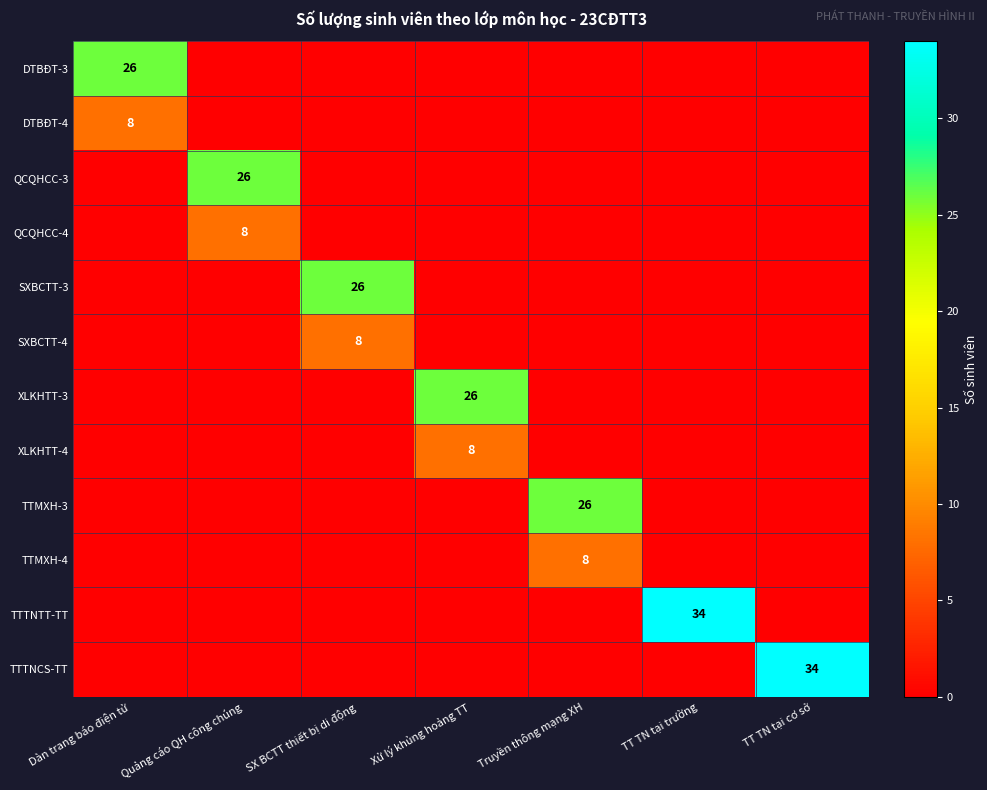

Is it true that SXBCTT-3 equals 26 at SX BCTT thiết bị di động?

True